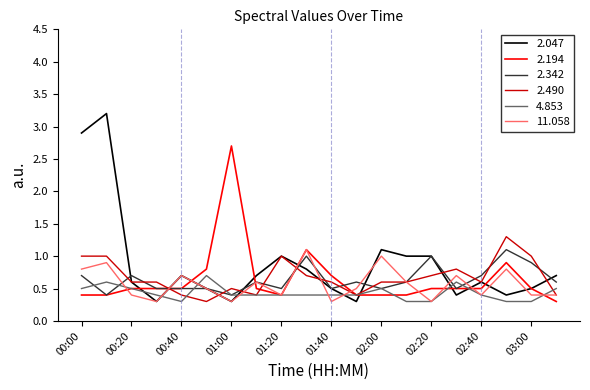

Which series has the largest total across all categories?

2.047